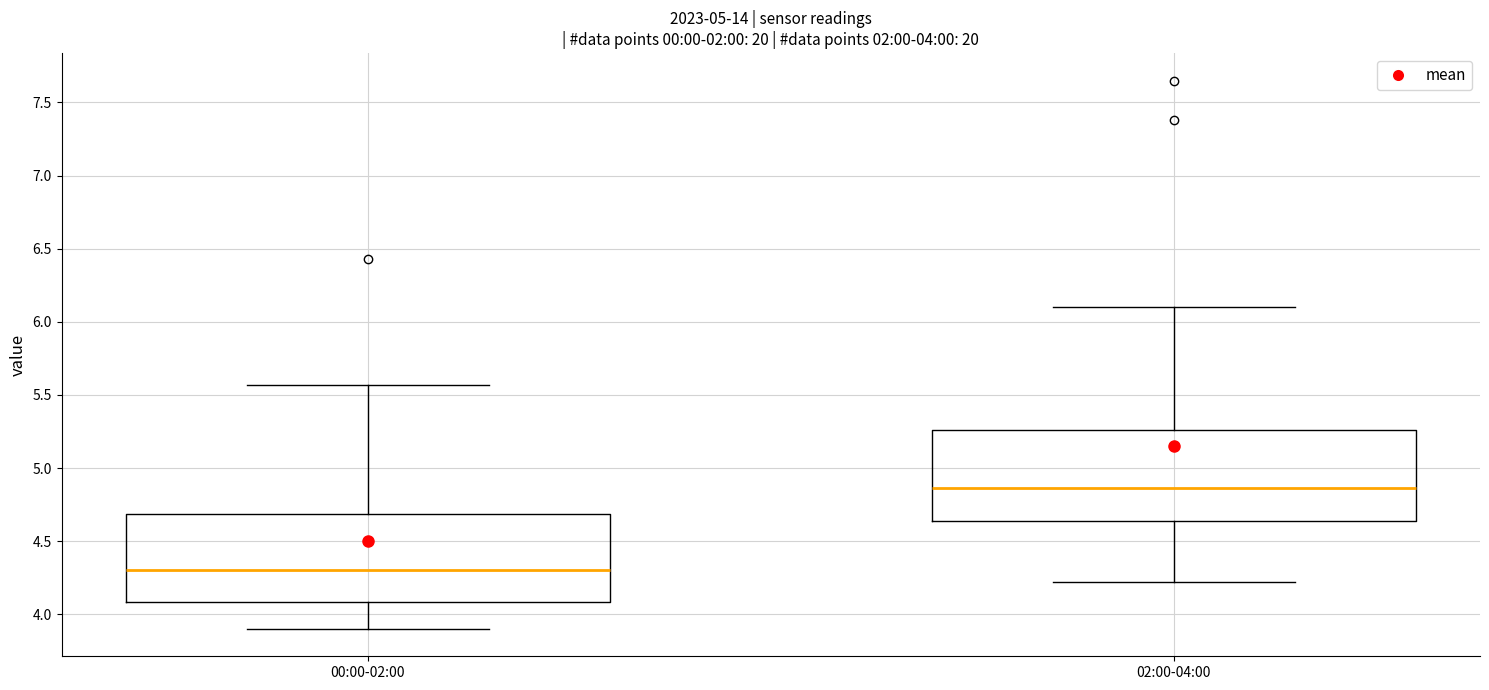

Which box's median line is the lowest?

00:00-02:00